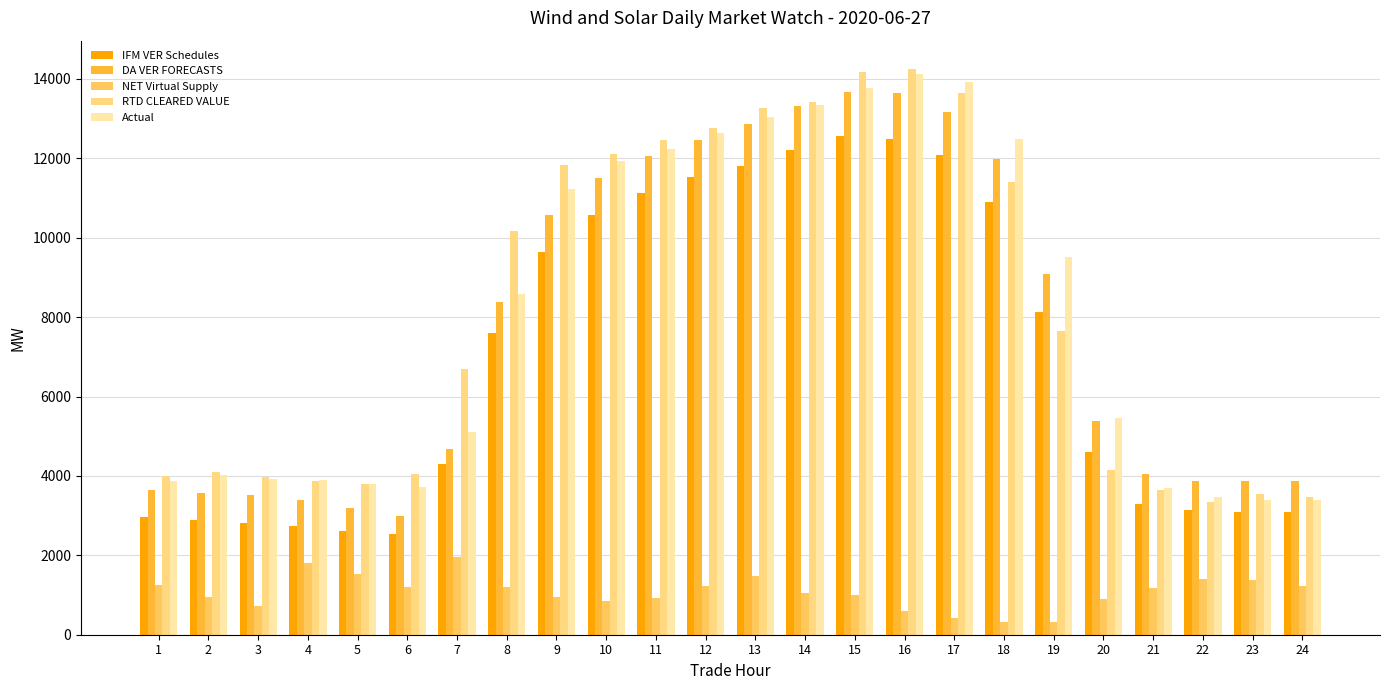

Which category has the highest value across all series?

16